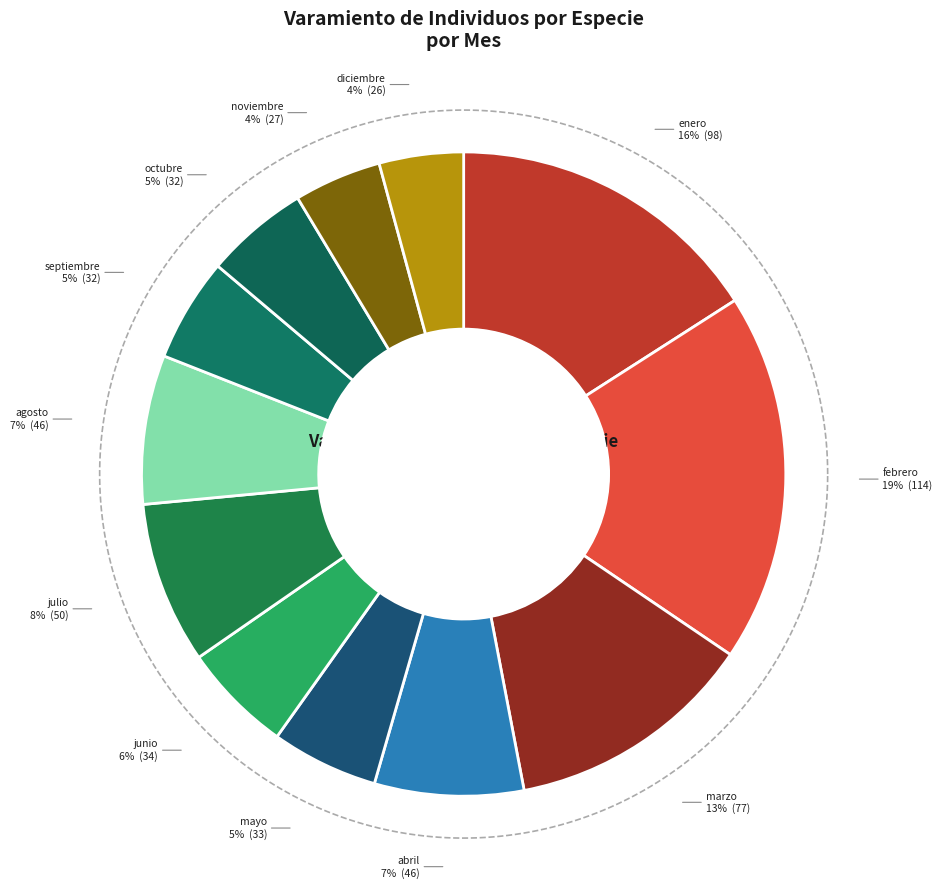

To the nearest percent, what is the average slice percentage?

8%